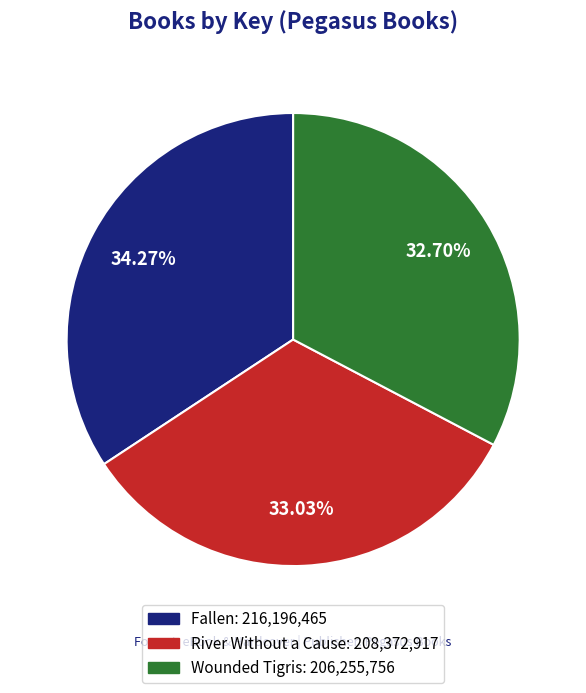

To the nearest percent, what percentage of the pie is River Without a Cause?

33%